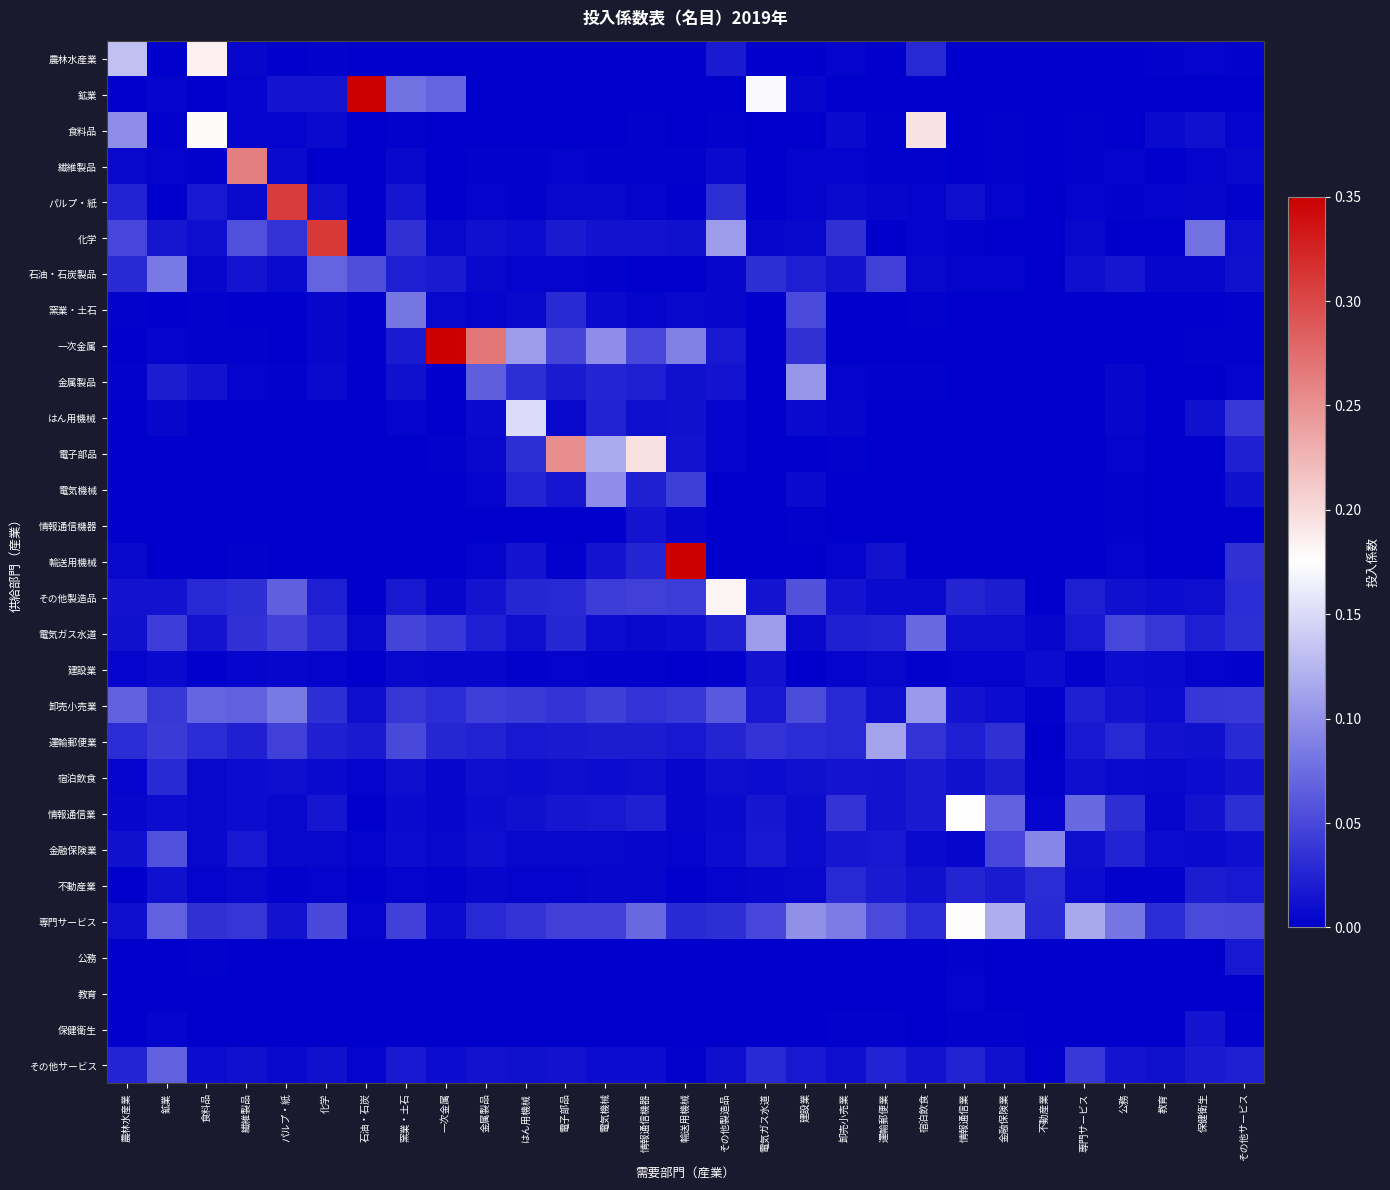

At 宿泊飲食, list the series in order from smallest to largest.

鉱業, 輸送用機械, はん用機械, 電子部品, 公務, 電気機械, 情報通信機器, 教育, 一次金属, 保健衛生, 建設業, 窯業・土石, 繊維製品, 金属製品, 化学, パルプ・紙, 石油・石炭製品, 金融保険業, その他製造品, 不動産業, その他サービス, 宿泊飲食, 情報通信業, 農林水産業, 専門サービス, 運輸郵便業, 電気ガス水道, 卸売小売業, 食料品